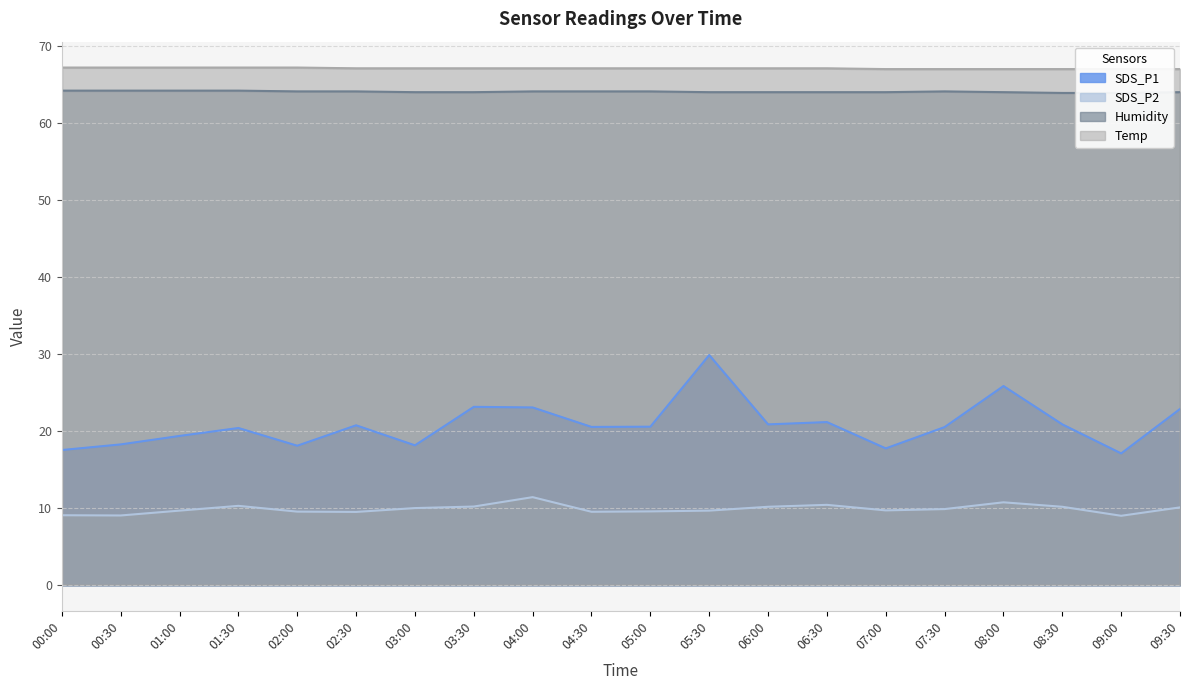

Rank the categories by Humidity value from lowest to highest.

08:30, 09:00, 03:00, 03:30, 05:30, 06:00, 06:30, 07:00, 08:00, 09:30, 02:00, 02:30, 04:00, 04:30, 05:00, 07:30, 00:00, 00:30, 01:00, 01:30